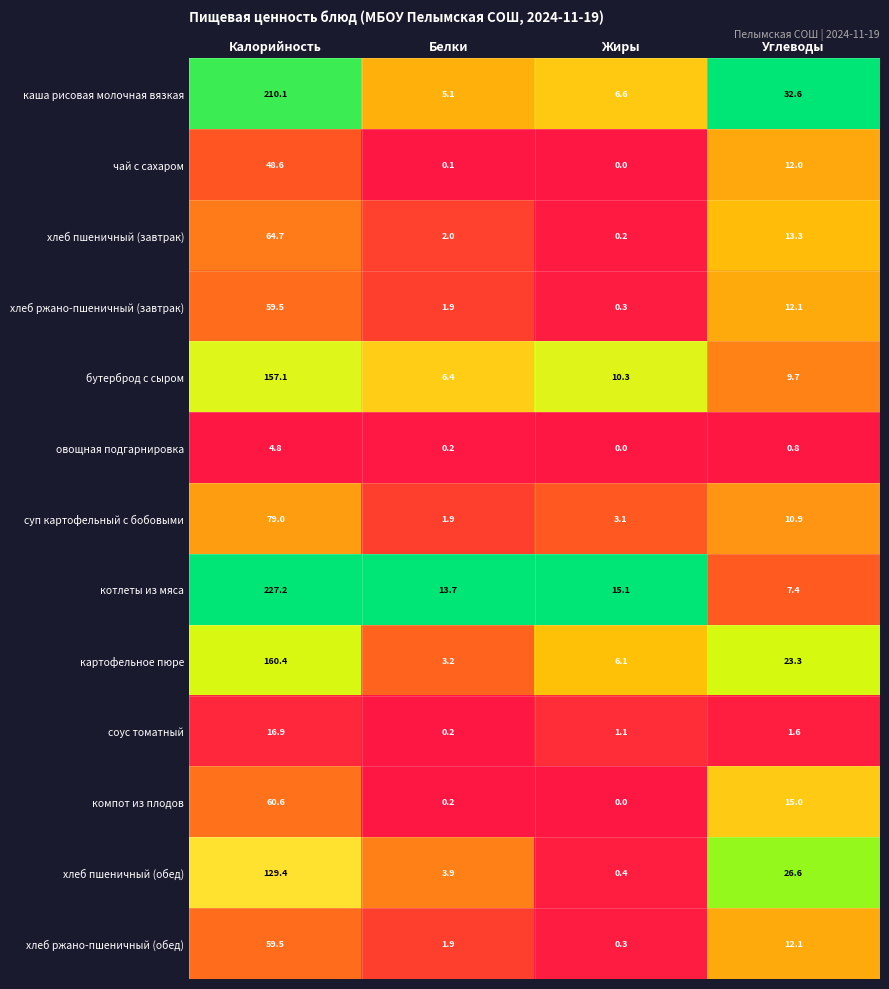

List the labels in order of хлеб ржано-пшеничный (обед) value, smallest first.

Жиры, Белки, Углеводы, Калорийность